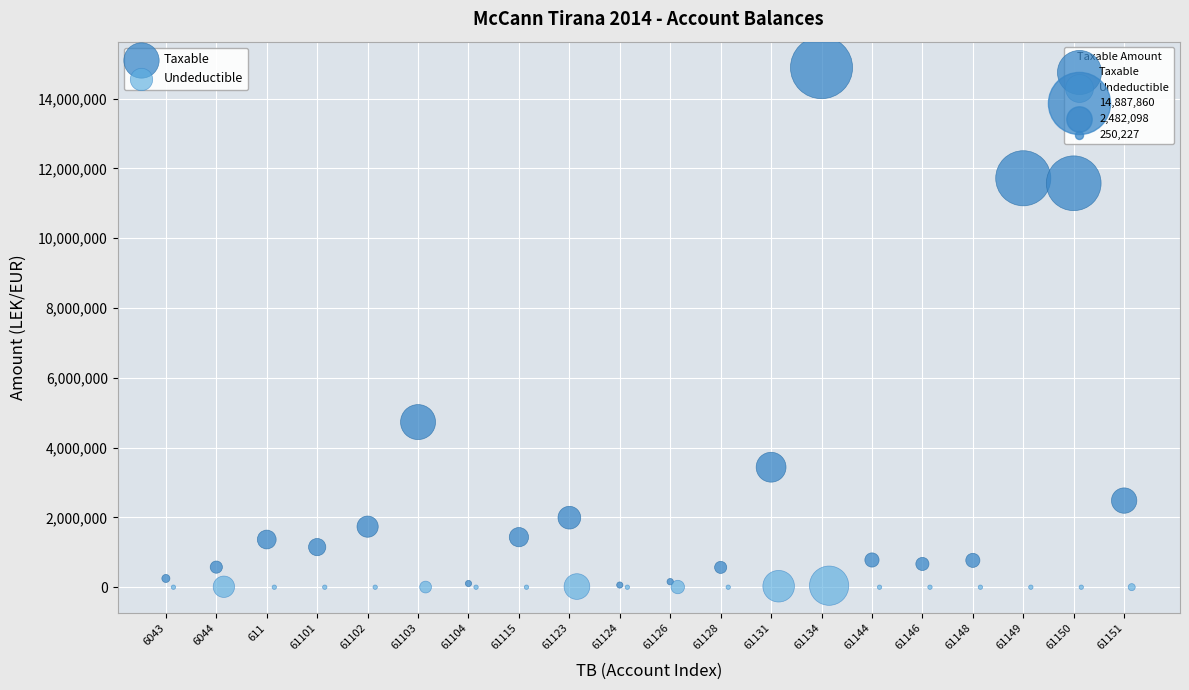

Which series has the largest Y range (max minus min)?

Taxable